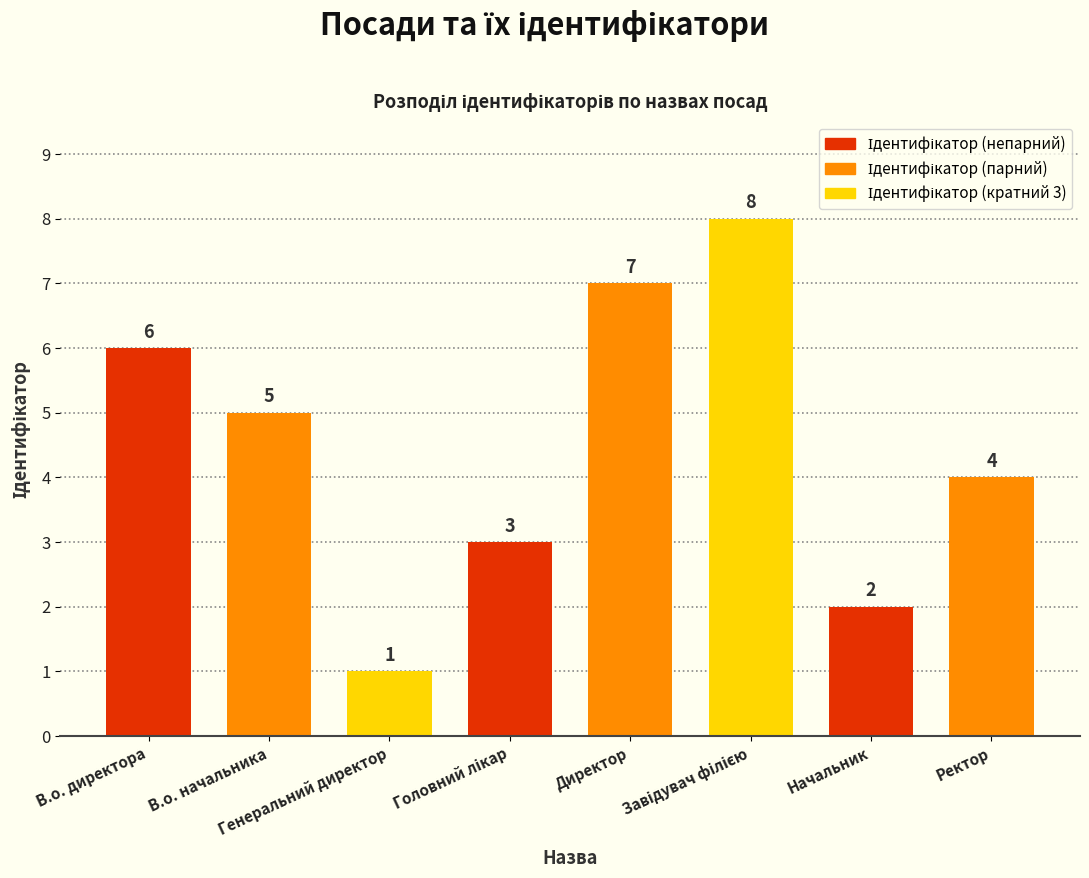

What is the greatest value displayed?

8